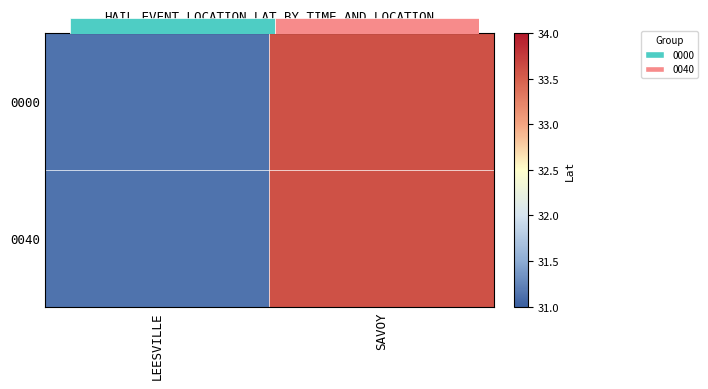

What is the sum of all 0040 values?

64.7